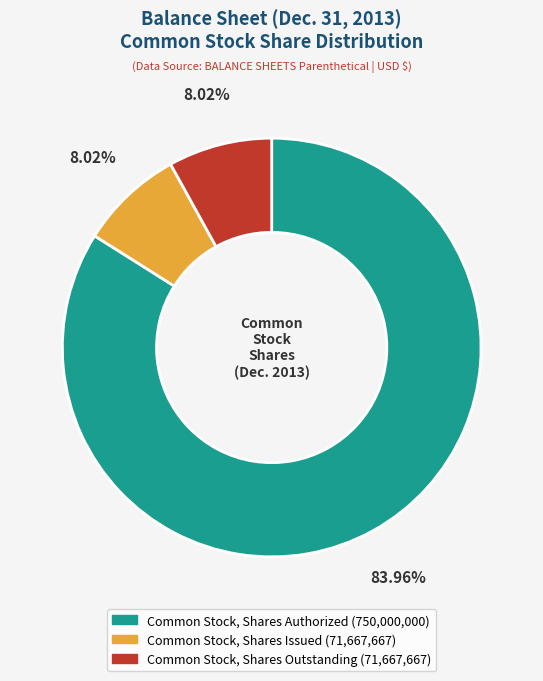

Count the number of slices in the pie.

3